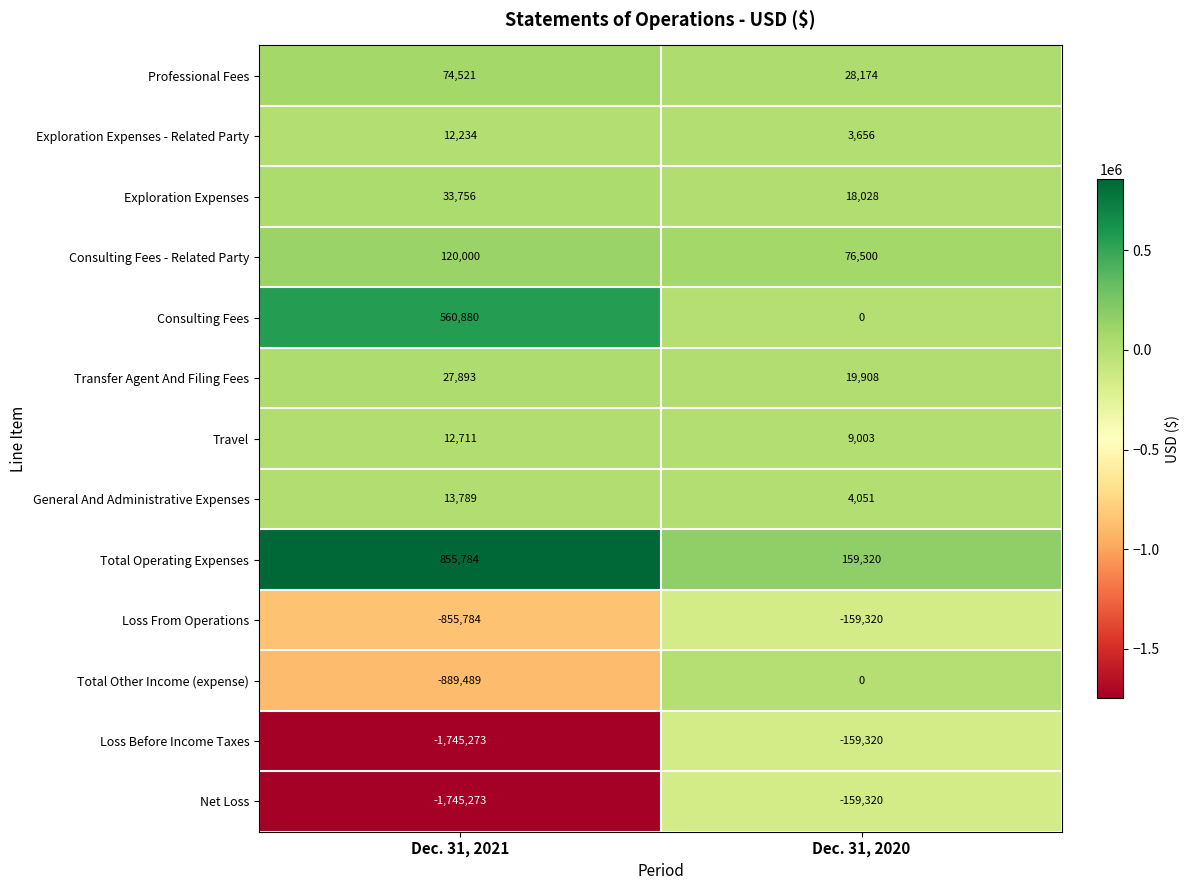

The value of Total Operating Expenses at Dec. 31, 2021 is 855784. True or false?

True